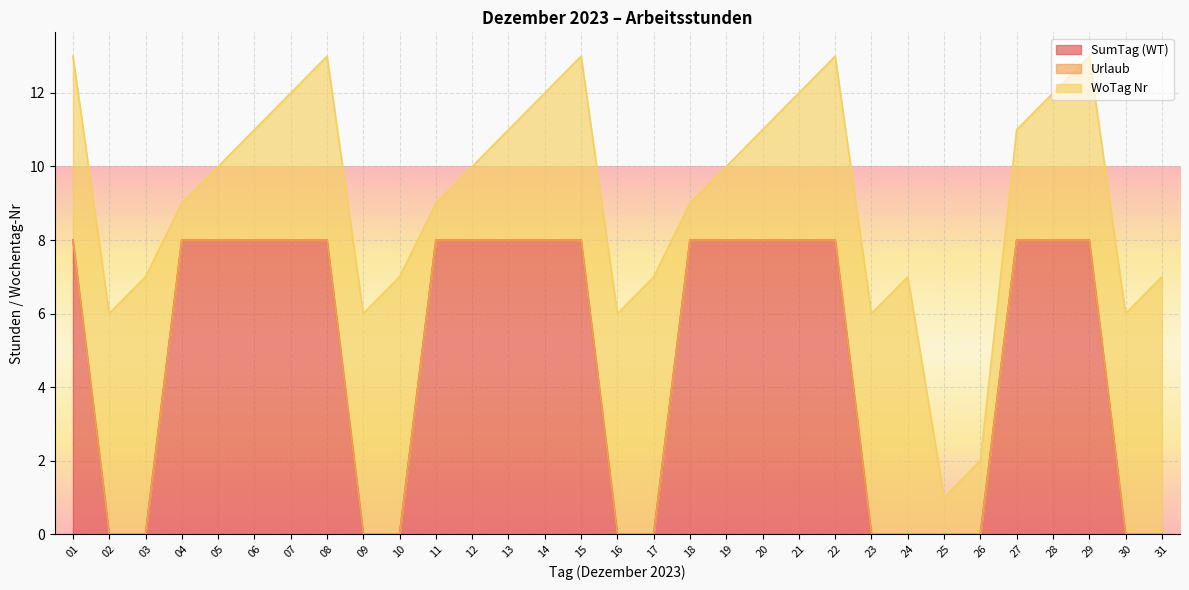

What is the maximum value for SumTag (WT)?

8